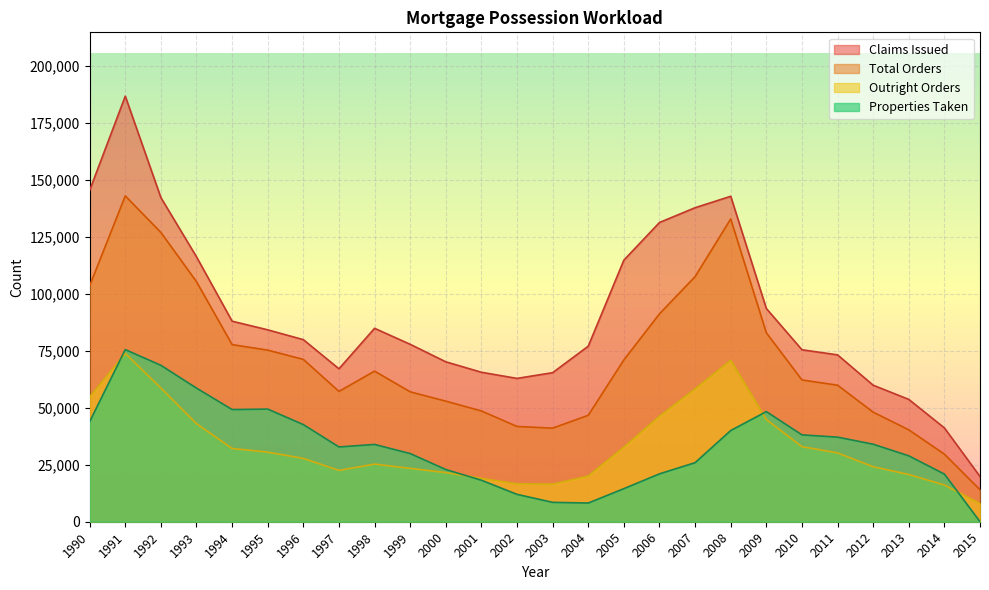

What is the difference between the Properties Taken values at 2004 and 1990?

35700